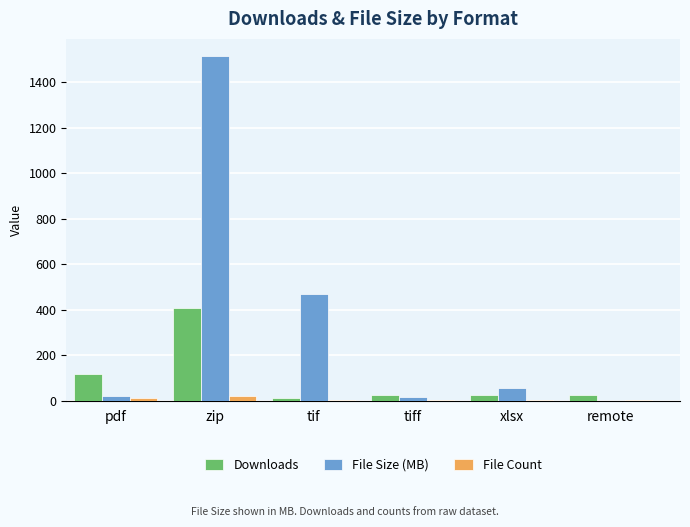

Where does the Downloads series first go above 26?

pdf